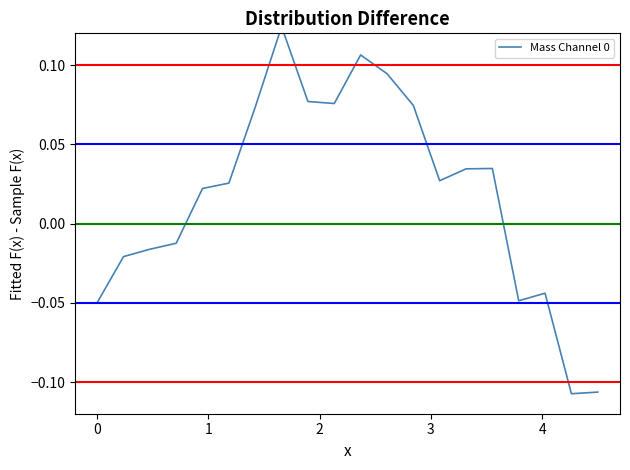

How many data points are less than 0?

8